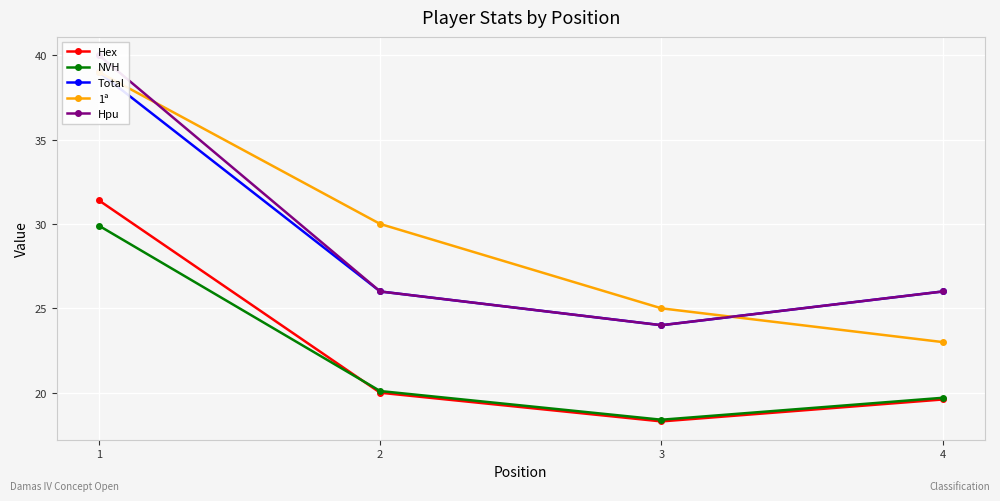

At which label is NVH closest to 24?

2